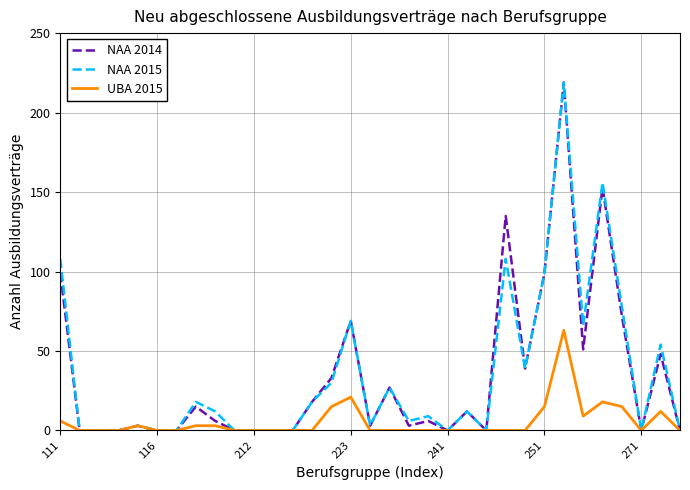

What is the maximum value for NAA 2014?

219